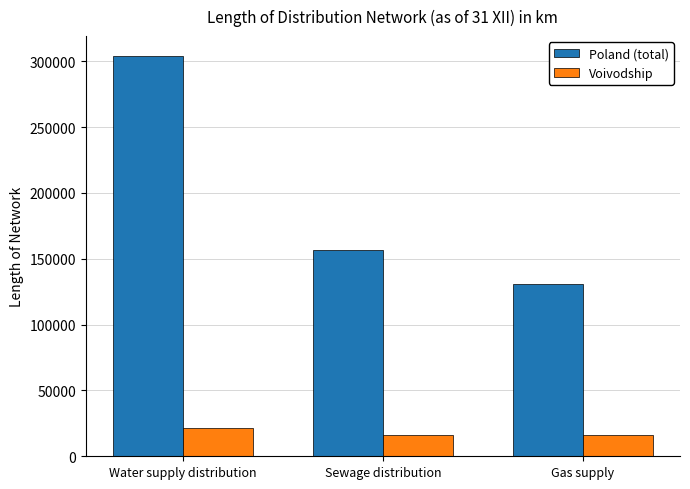

What is the smallest value displayed?

15964.9